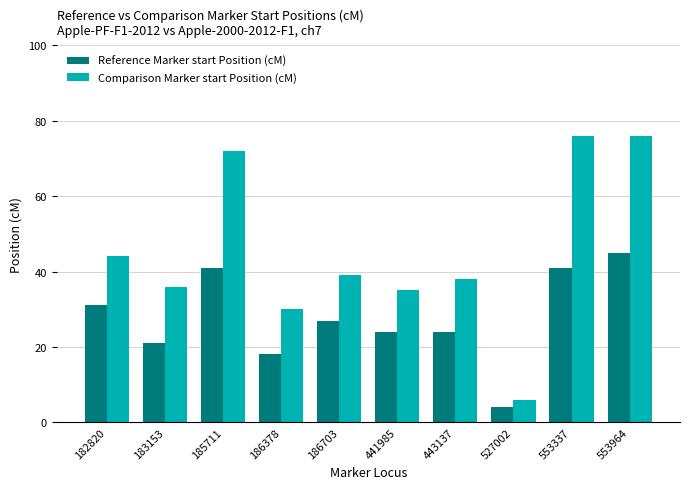

At which label does Reference Marker start Position (cM) first exceed 27?

182820